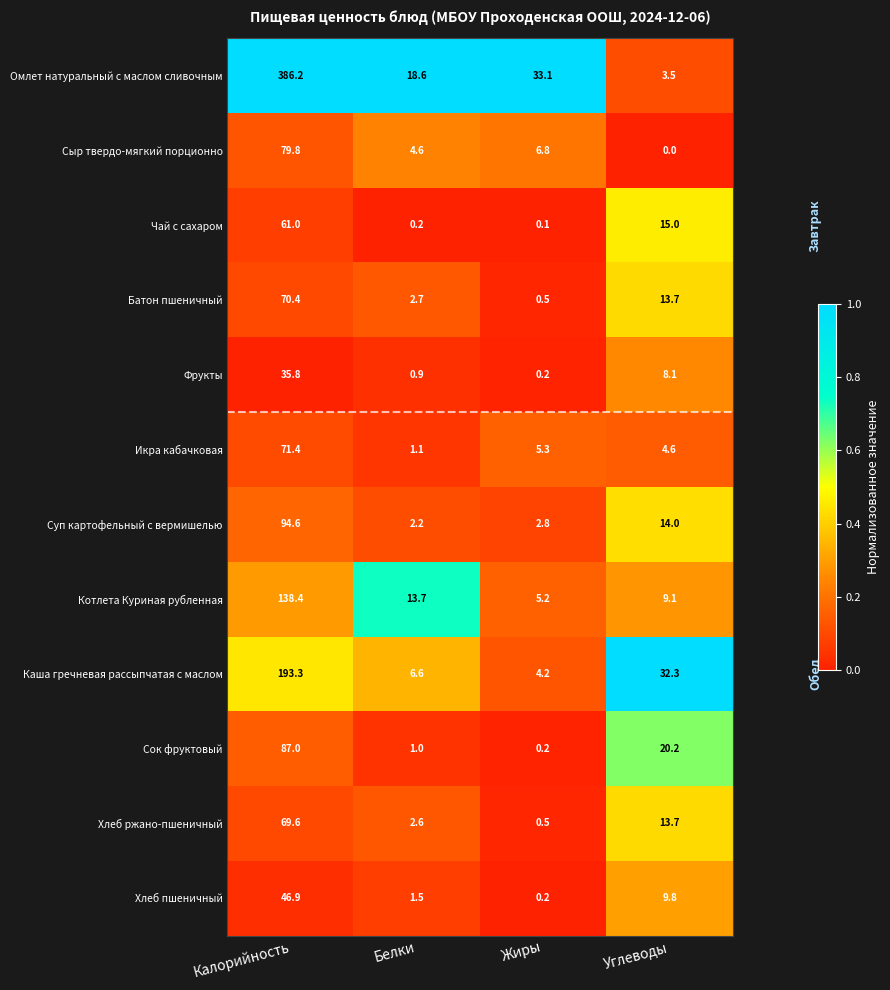

Which series has the largest range (max minus min)?

Омлет натуральный с маслом сливочным